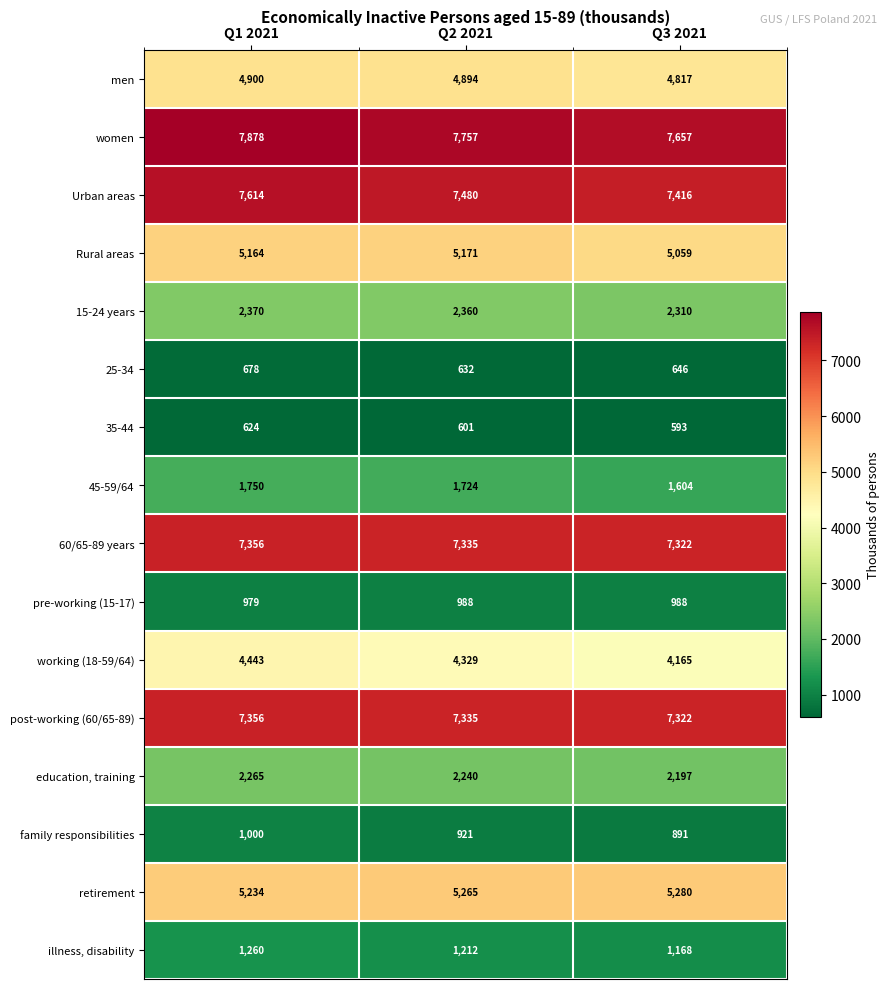

The value of 60/65-89 years at Q2 2021 is 12028. True or false?

False